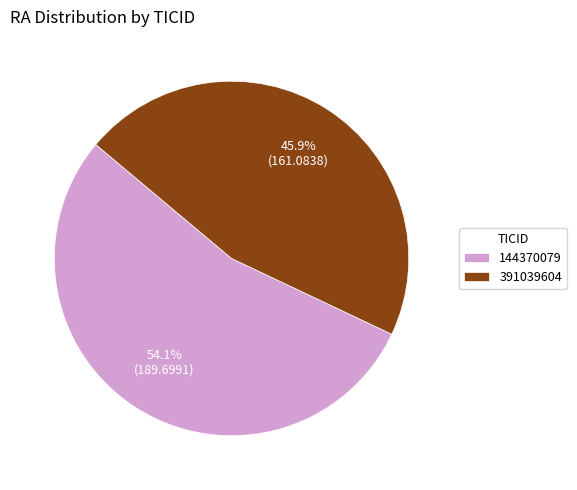

Rank the categories by value from lowest to highest.

391039604, 144370079